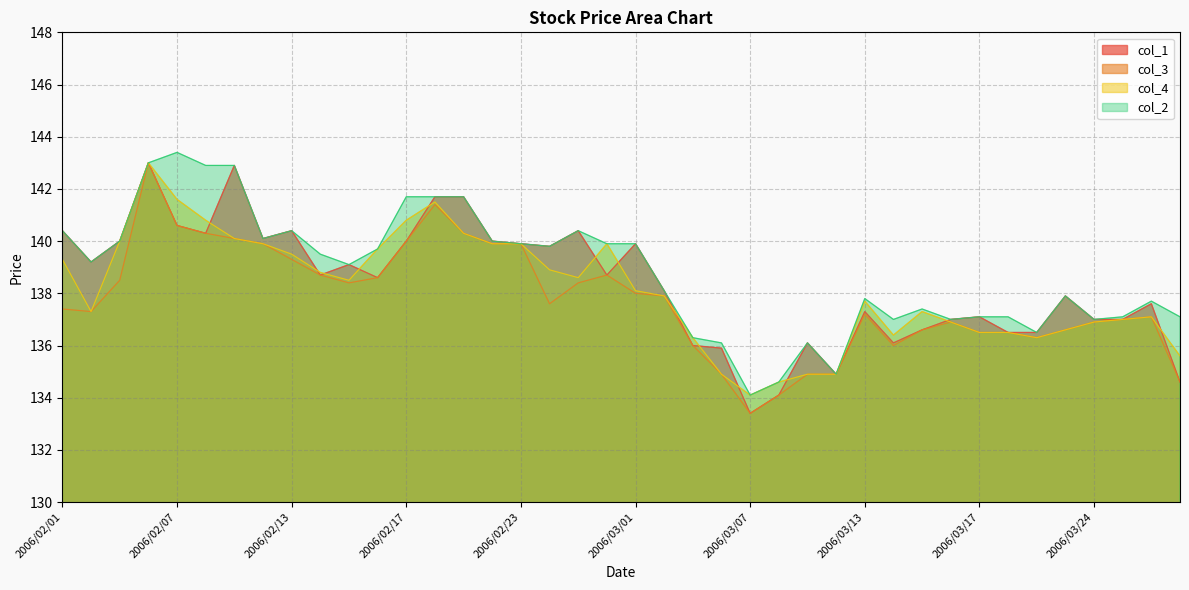

Which category has the lowest value in the col_3 series?

2006/03/07